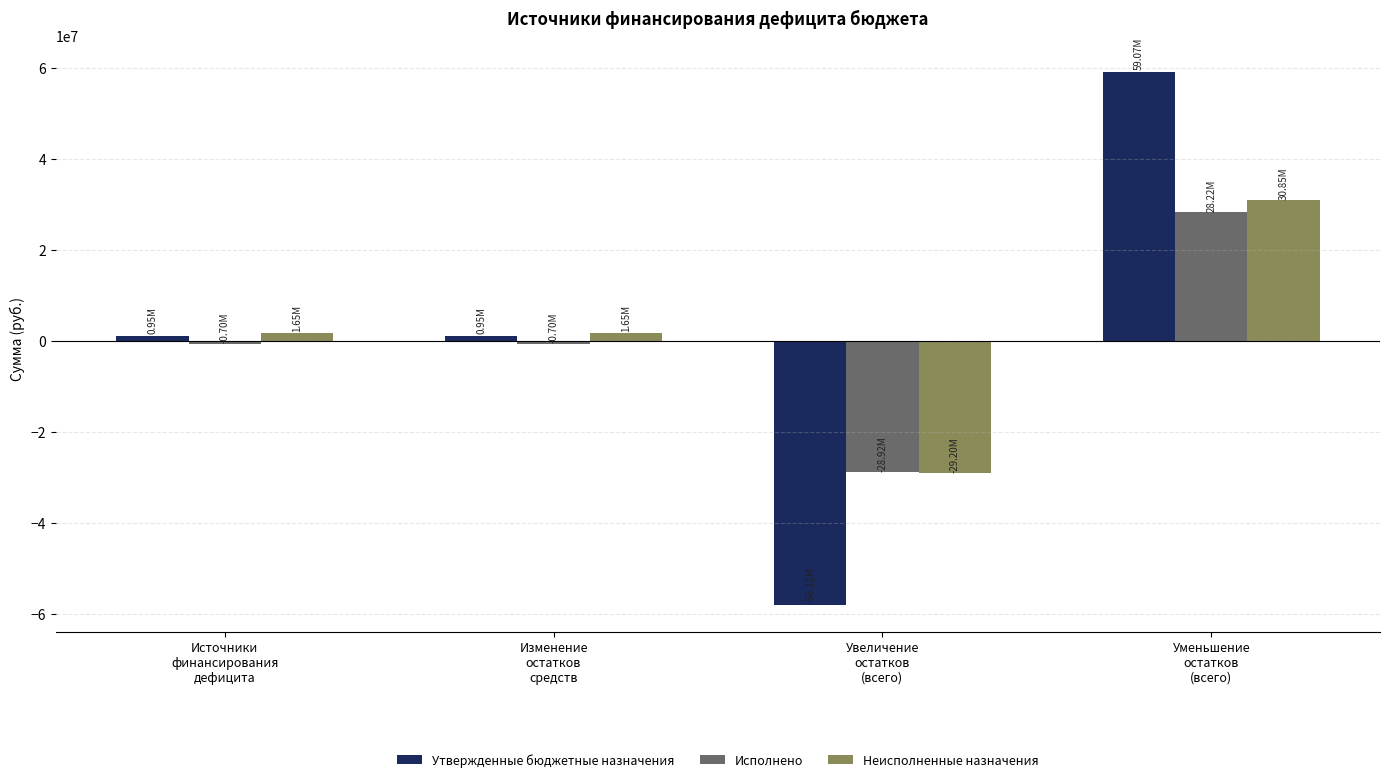

Read the Утвержденные бюджетные назначения value at Уменьшение
остатков
(всего).

59071699.6